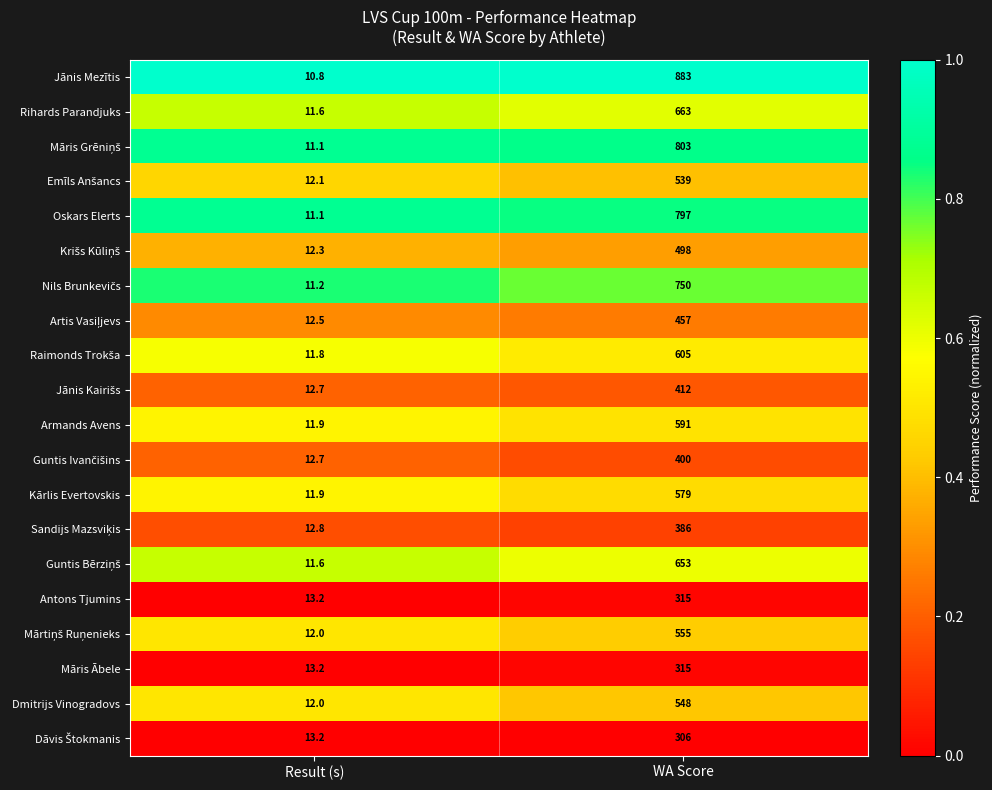

Which series changed the most between Result (s) and WA Score?

Jānis Mezītis